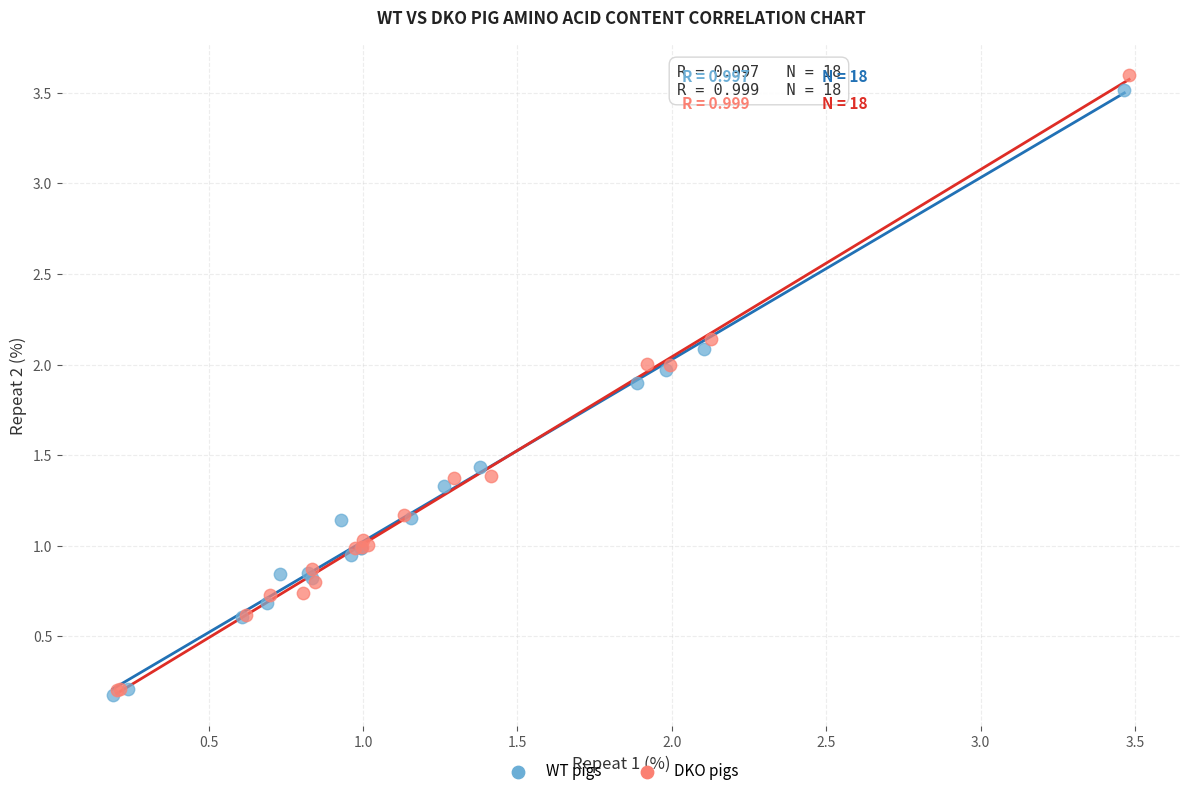

Which series has the widest spread of Y values?

DKO pigs